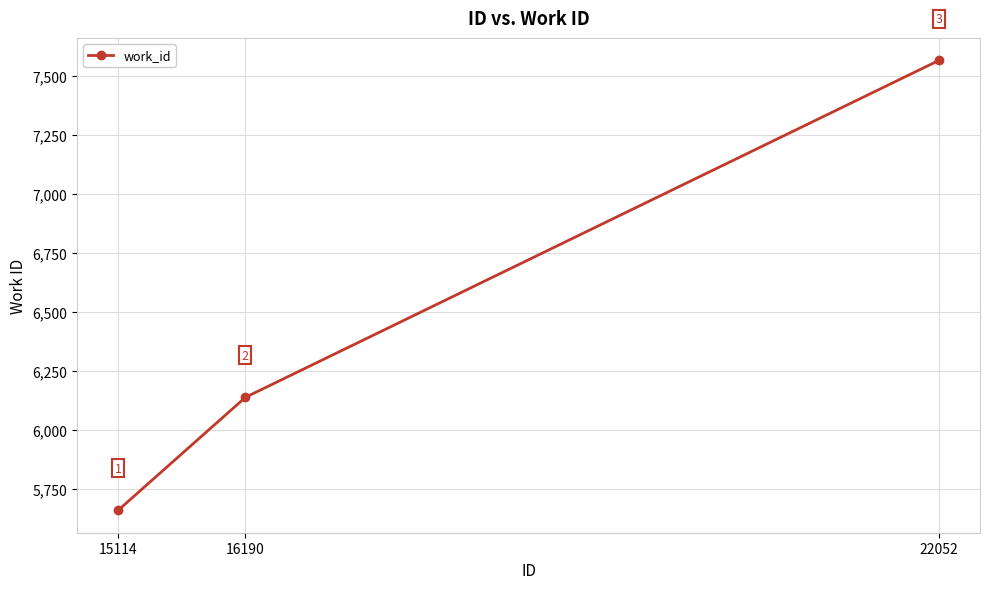

What is the maximum value shown in the chart?

7566